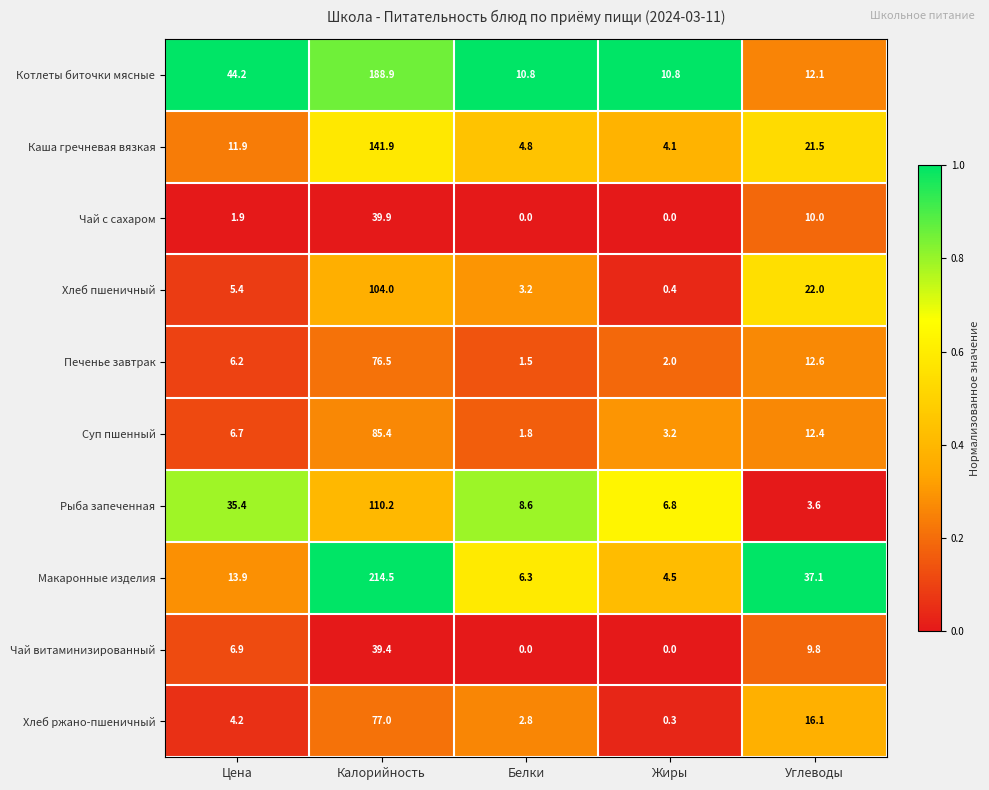

Which category has the highest value in the Чай с сахаром series?

Калорийность